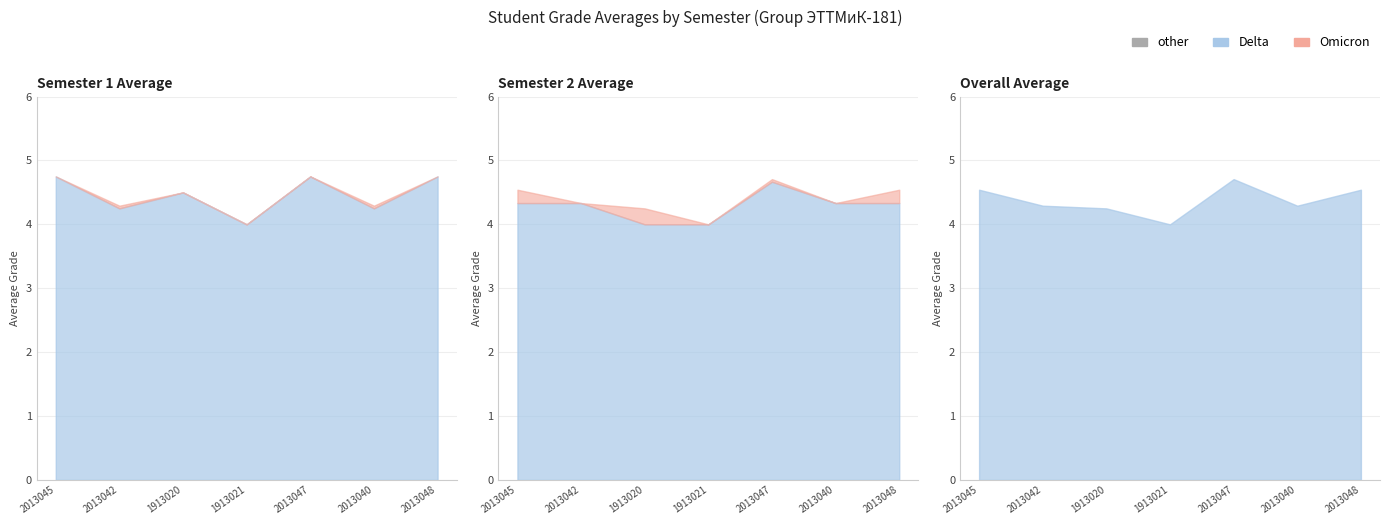

What is the sum of the Semester 1 avg values at 1913020 and 2013042?

8.8